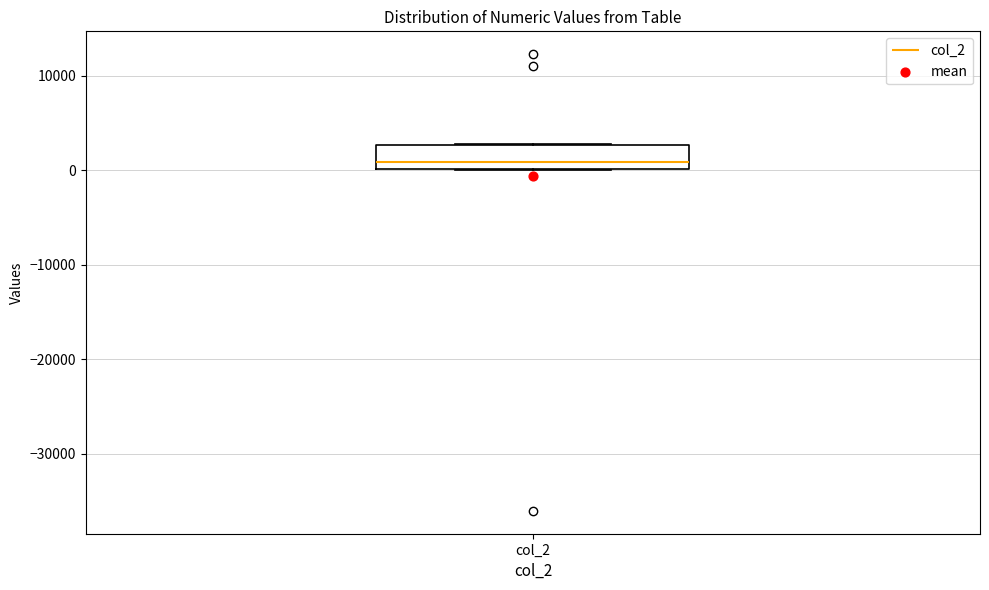

Where is the lower edge of the box for col_2 on the y-axis? The values are not printed on the chart, so give them approximately, as read against the axis.

0